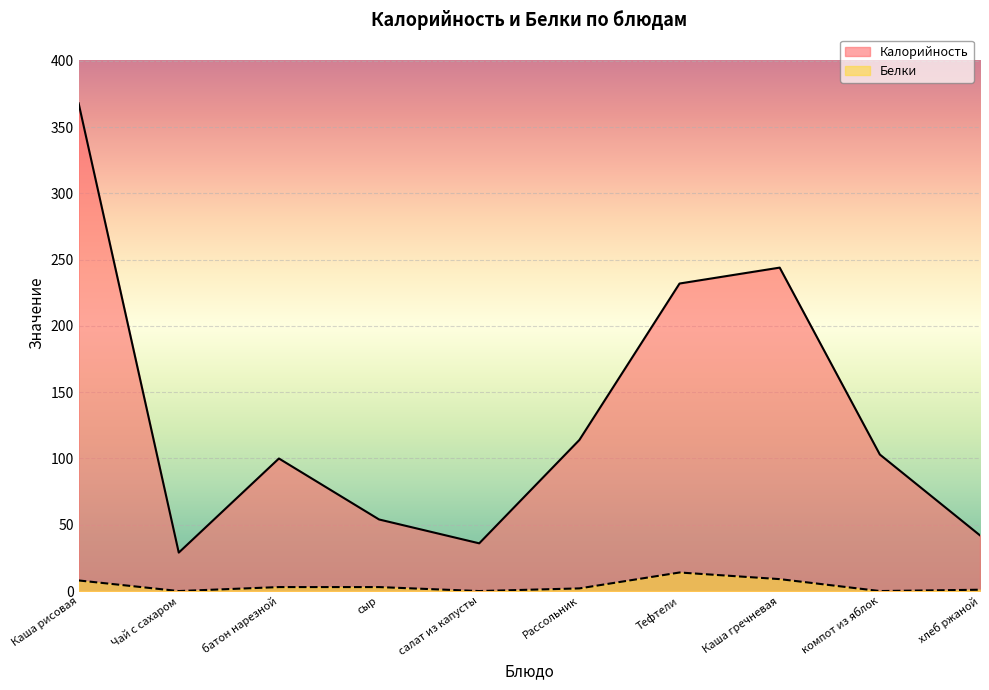

At which label does Белки reach its peak?

Тефтели